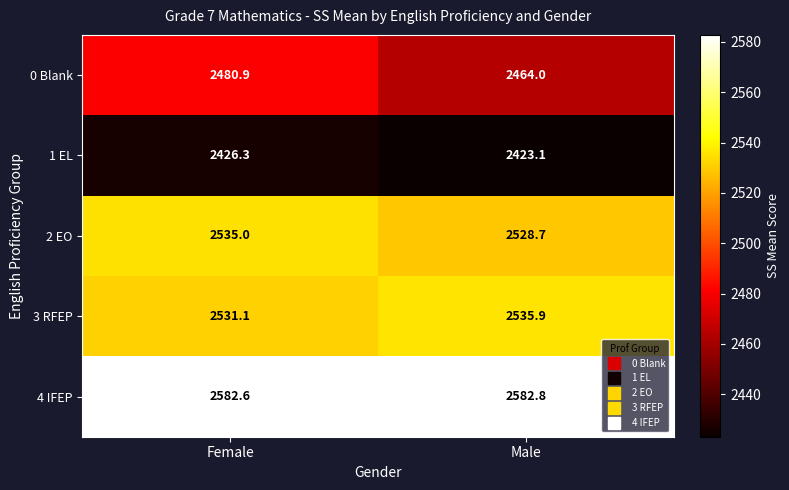

Reading left to right, transcribe all the data shown in this chart.

0 Blank: Female=2480.9	Male=2464.0
1 EL: Female=2426.3	Male=2423.1
2 EO: Female=2535.0	Male=2528.7
3 RFEP: Female=2531.1	Male=2535.9
4 IFEP: Female=2582.6	Male=2582.8